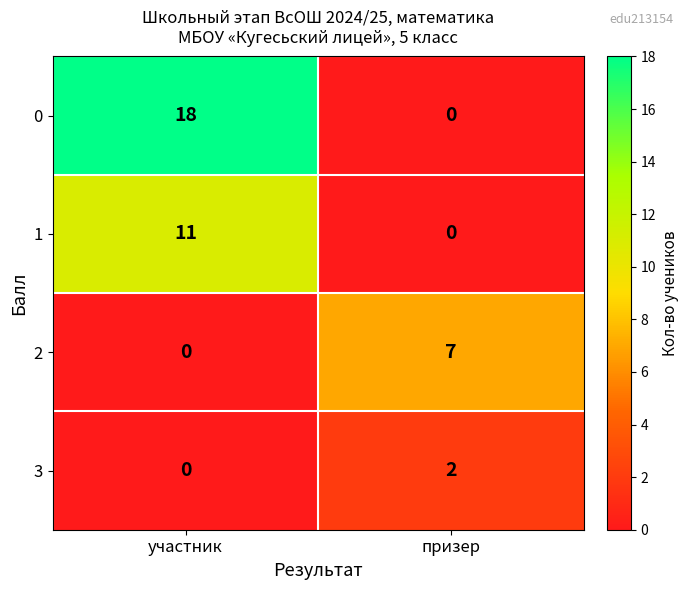

Reading left to right, what are all the values shown in this chart?

0: 18	0
1: 11	0
2: 0	7
3: 0	2